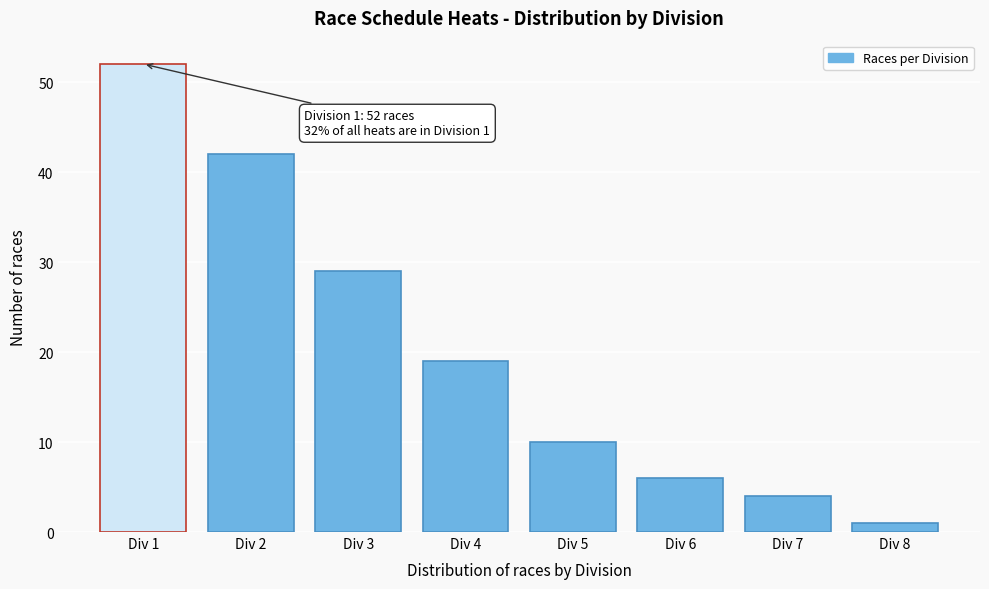

Reading left to right, list all the values displayed in this chart.

Div 1=52	Div 2=42	Div 3=29	Div 4=19	Div 5=10	Div 6=6	Div 7=4	Div 8=1